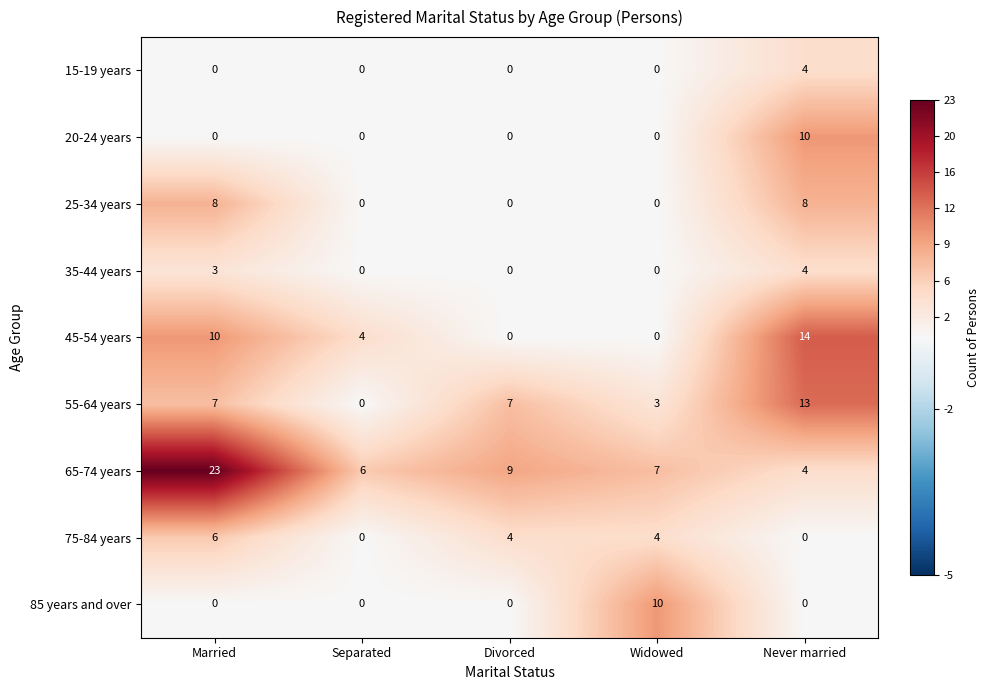

Which series has the largest total across all categories?

65-74 years